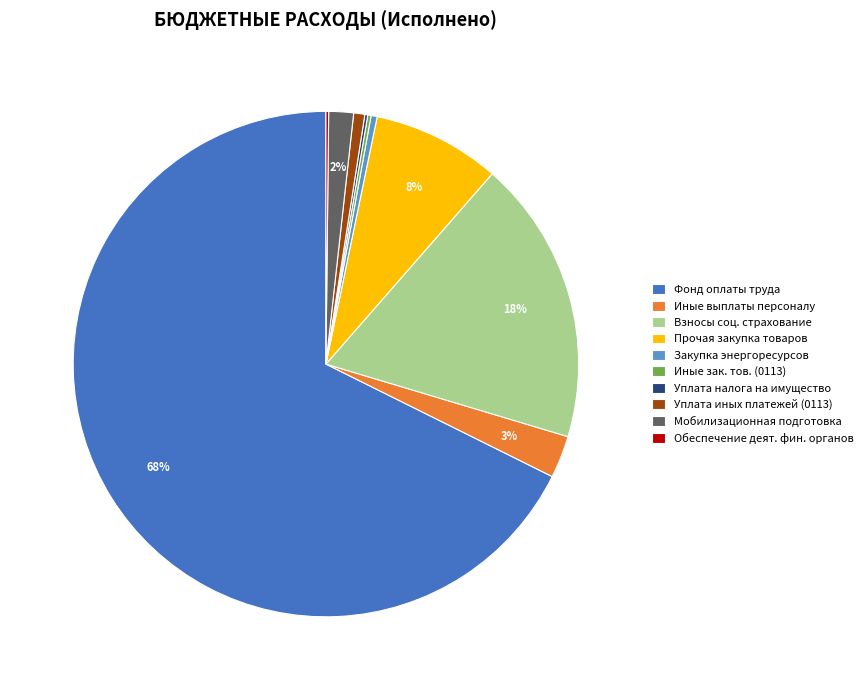

Which slice is the largest?

Фонд оплаты труда